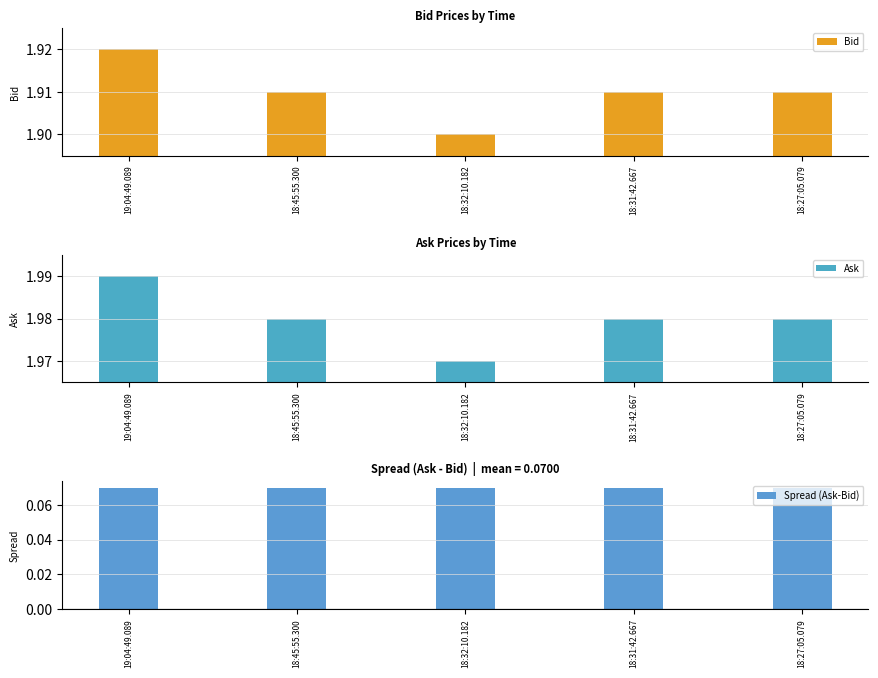

What is the minimum value shown in the chart?

1.9